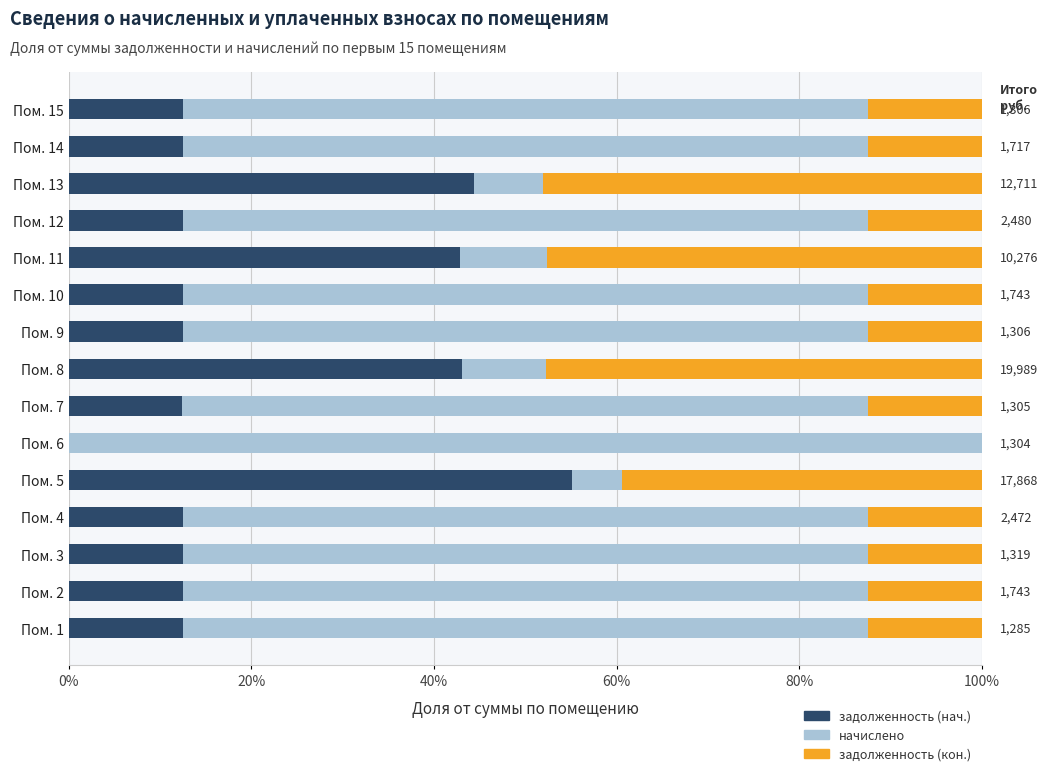

The value of задолженность (нач.) at Пом. 2 is 17.2. True or false?

False